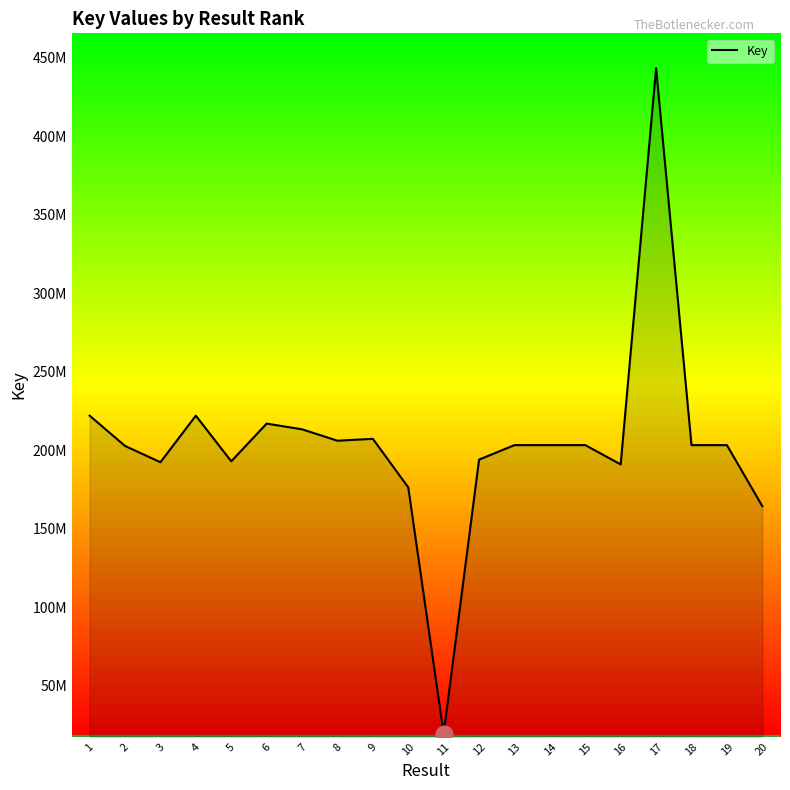

Is this an area chart (filled region under the line)?

Yes